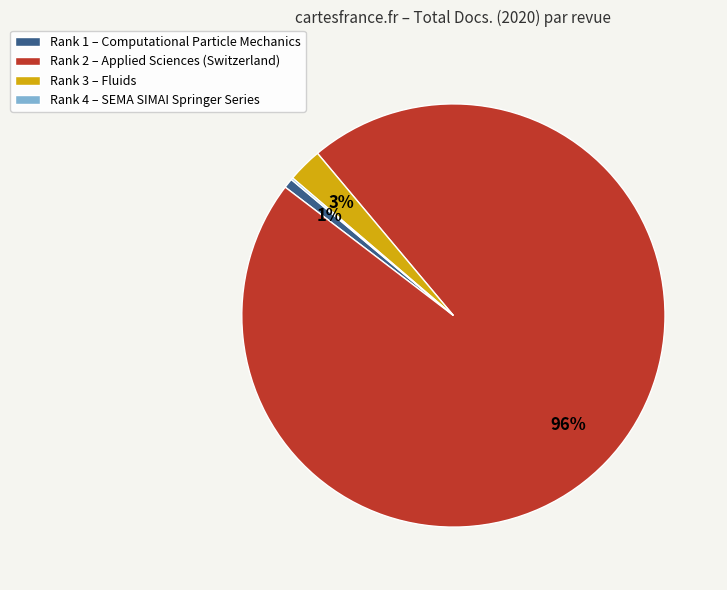

Combined, do Rank 2 – Applied Sciences (Switzerland) and Rank 1 – Computational Particle Mechanics account for over 50%?

Yes